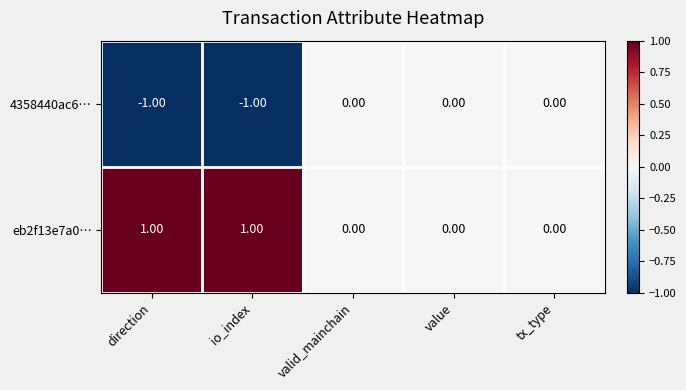

List the series in order of their peak value, lowest first.

4358440ac6…, eb2f13e7a0…